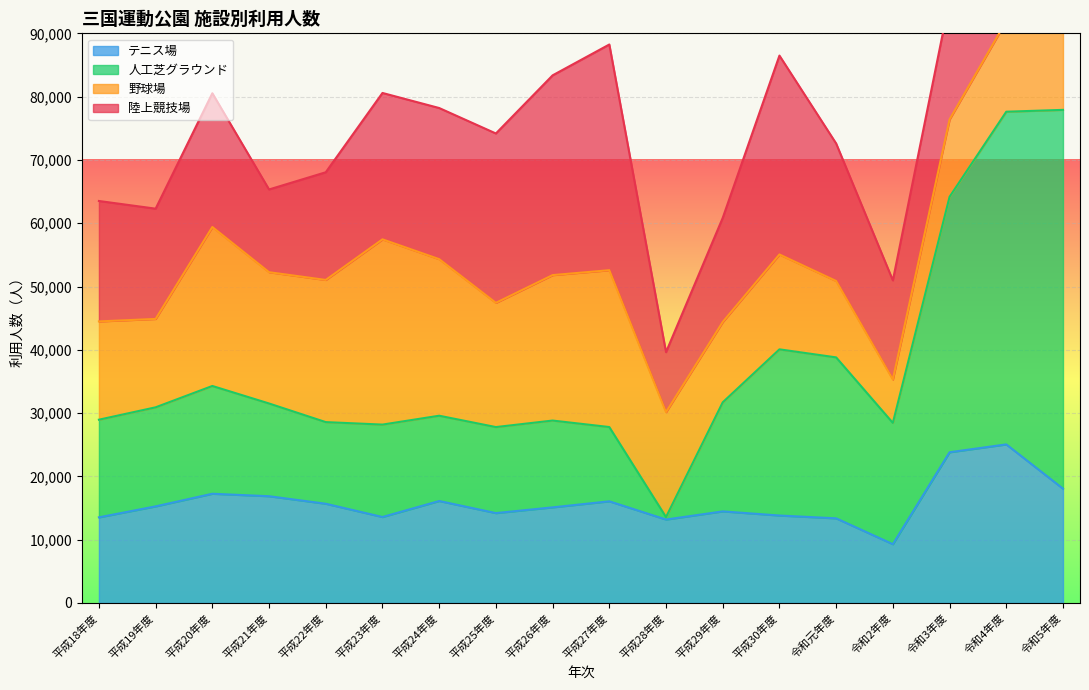

What is the minimum value for テニス場?

9289